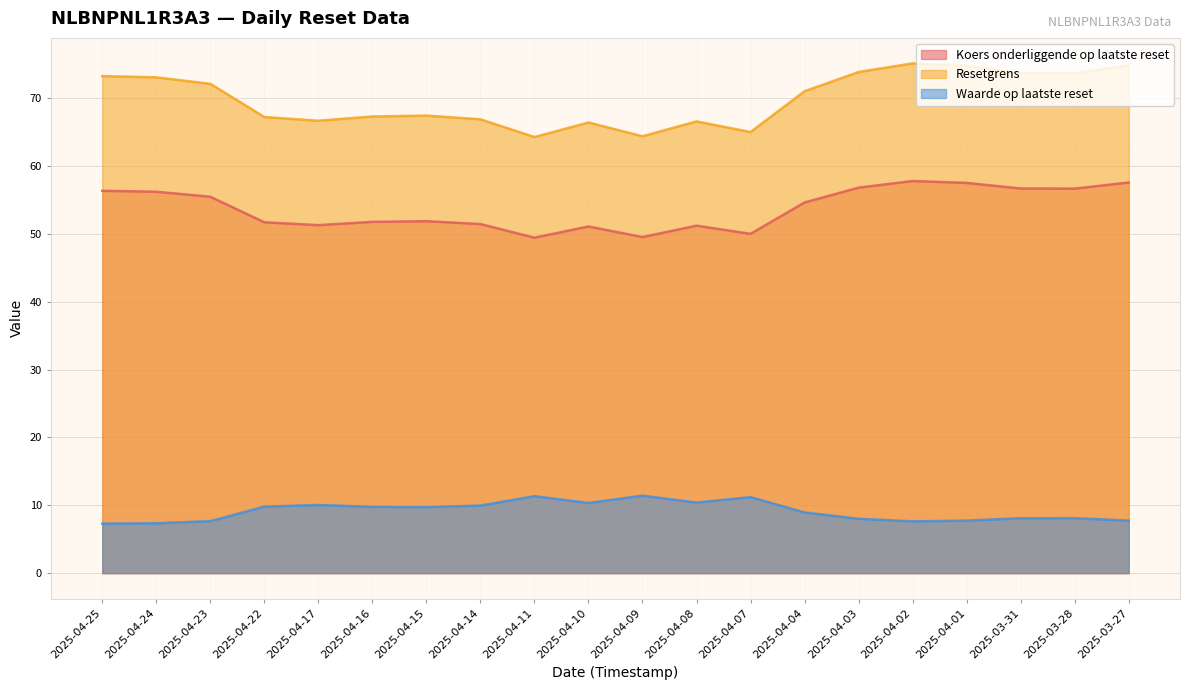

The Resetgrens series shows 25.1 at 2025-04-25. True or false?

False